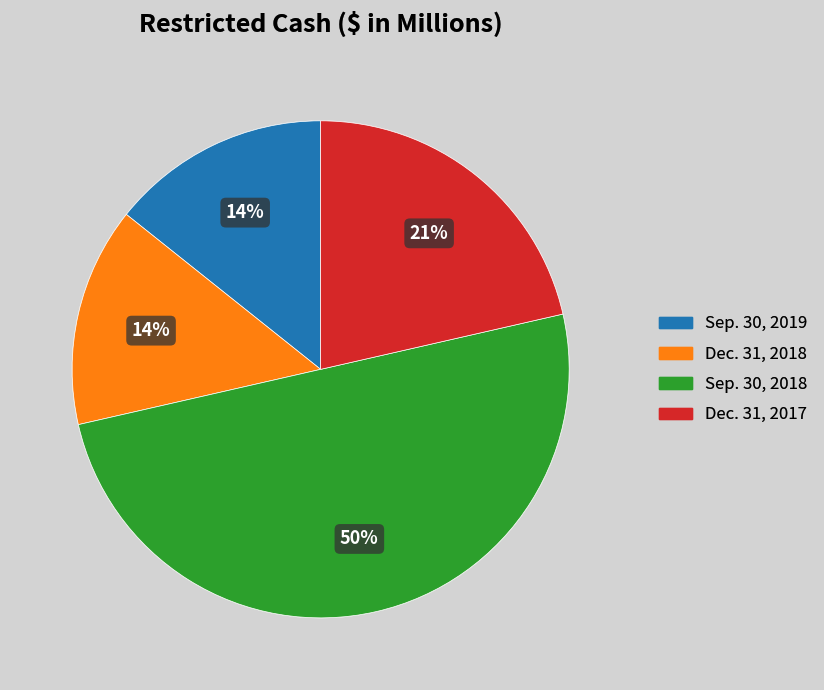

Which has a higher value, Dec. 31, 2018 or Sep. 30, 2018?

Sep. 30, 2018